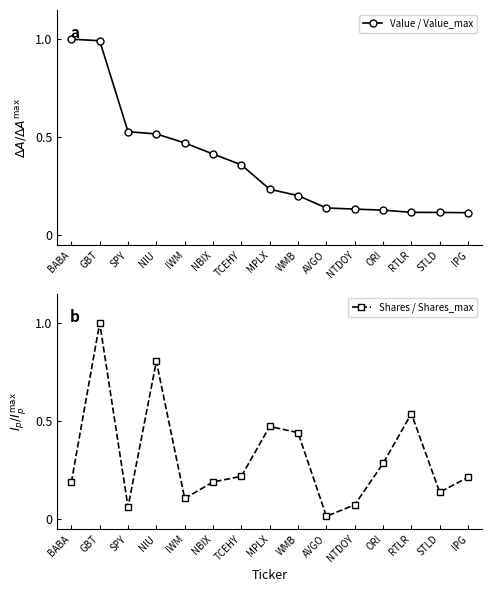

Reading left to right, list all the values displayed in this chart.

Value / Value_max: 1.0	1.0	0.5	0.5	0.5	0.4	0.4	0.2	0.2	0.1	0.1	0.1	0.1	0.1	0.1
Shares / Shares_max: 0.2	1.0	0.1	0.8	0.1	0.2	0.2	0.5	0.4	0.0	0.1	0.3	0.5	0.1	0.2